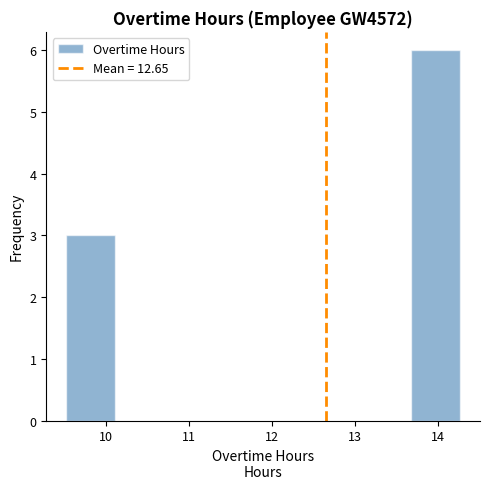

Reading left to right, list every bar in this chart as the range it spans on the x-axis followed by its height. Neither the bar edges nor the heights are printed on the chart, so give them approximately, as read against the axes.

9.5 to 10.1: 3
10.1 to 10.7: 0
10.7 to 11.3: 0
11.3 to 11.9: 0
11.9 to 12.5: 0
12.5 to 13.1: 0
13.1 to 13.7: 0
13.7 to 14.3: 6